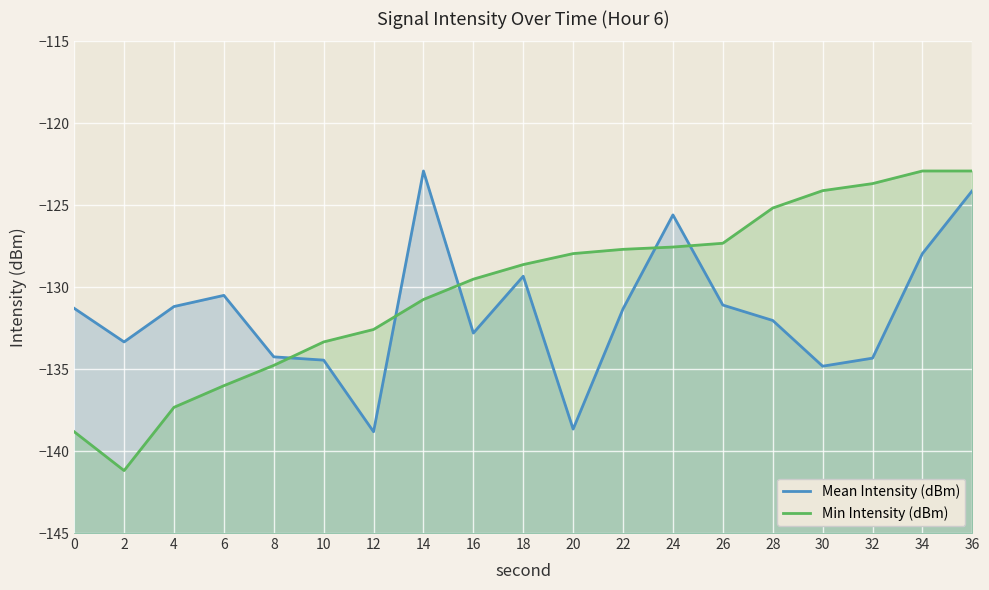

Which series ends up on top after the final intersection of Min Intensity (dBm) and Mean Intensity (dBm)?

Min Intensity (dBm)